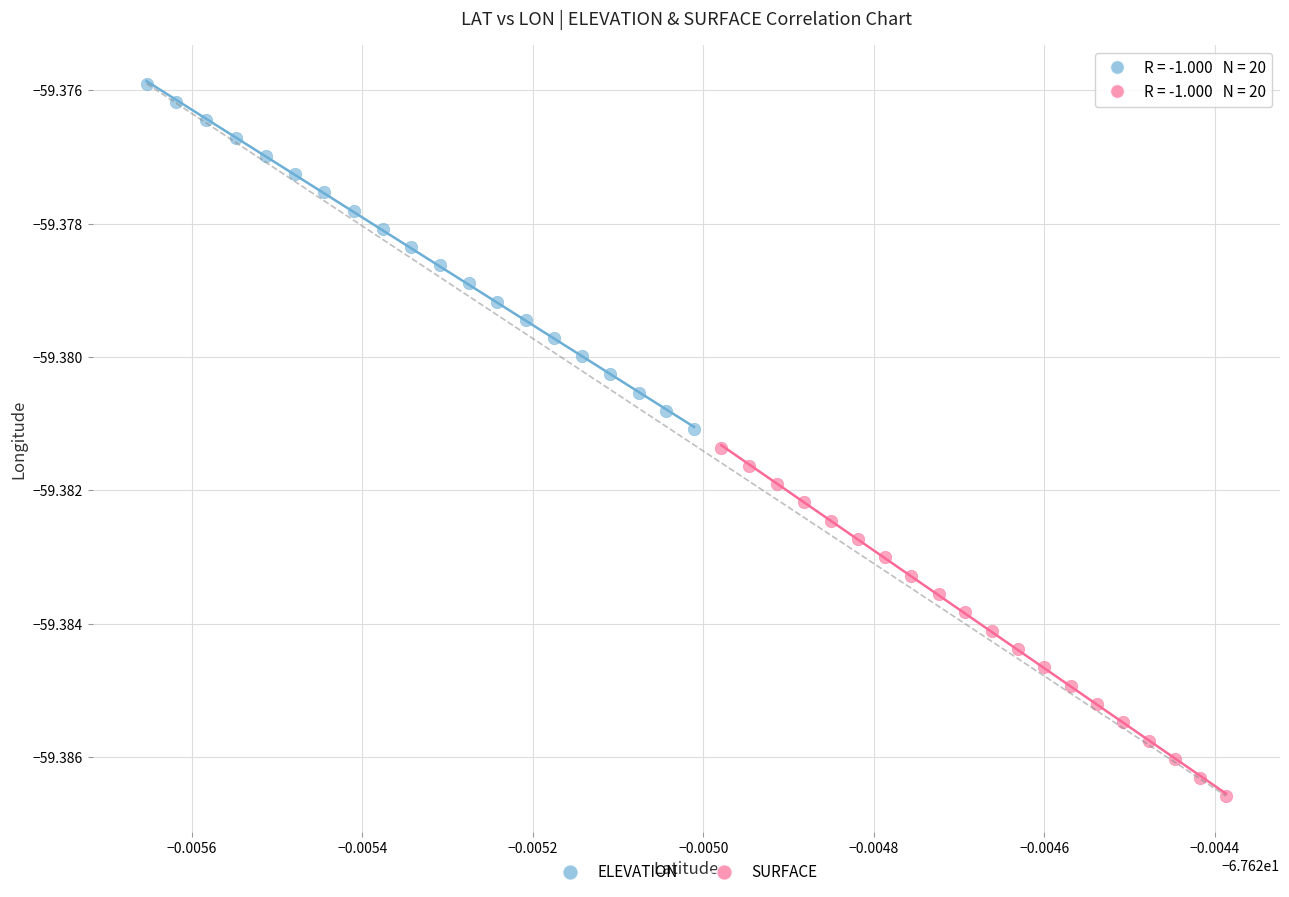

Which series has the largest Y range (max minus min)?

SURFACE